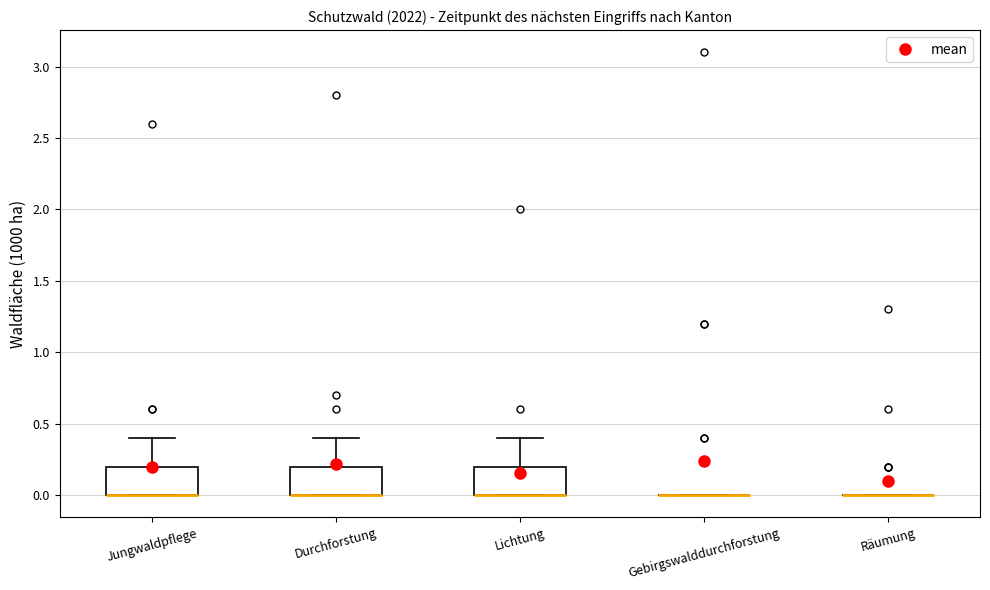

Reading left to right, read every box against the y-axis: the position of its median line, the range the box covers, and the ends of its whiskers. The values are not printed on the chart, so give them approximately, as read against the axis.

Jungwaldpflege: median 0.0 (drawn on the box's lower edge), box 0.0 to 0.2, whiskers 0.0 to 0.4
Durchforstung: median 0.0 (drawn on the box's lower edge), box 0.0 to 0.2, whiskers 0.0 to 0.4
Lichtung: median 0.0 (drawn on the box's lower edge), box 0.0 to 0.2, whiskers 0.0 to 0.4
Gebirgswalddurchforstung: box collapsed to a line at 0.0, whiskers 0.0 to 0.0
Räumung: box collapsed to a line at 0.0, whiskers 0.0 to 0.0